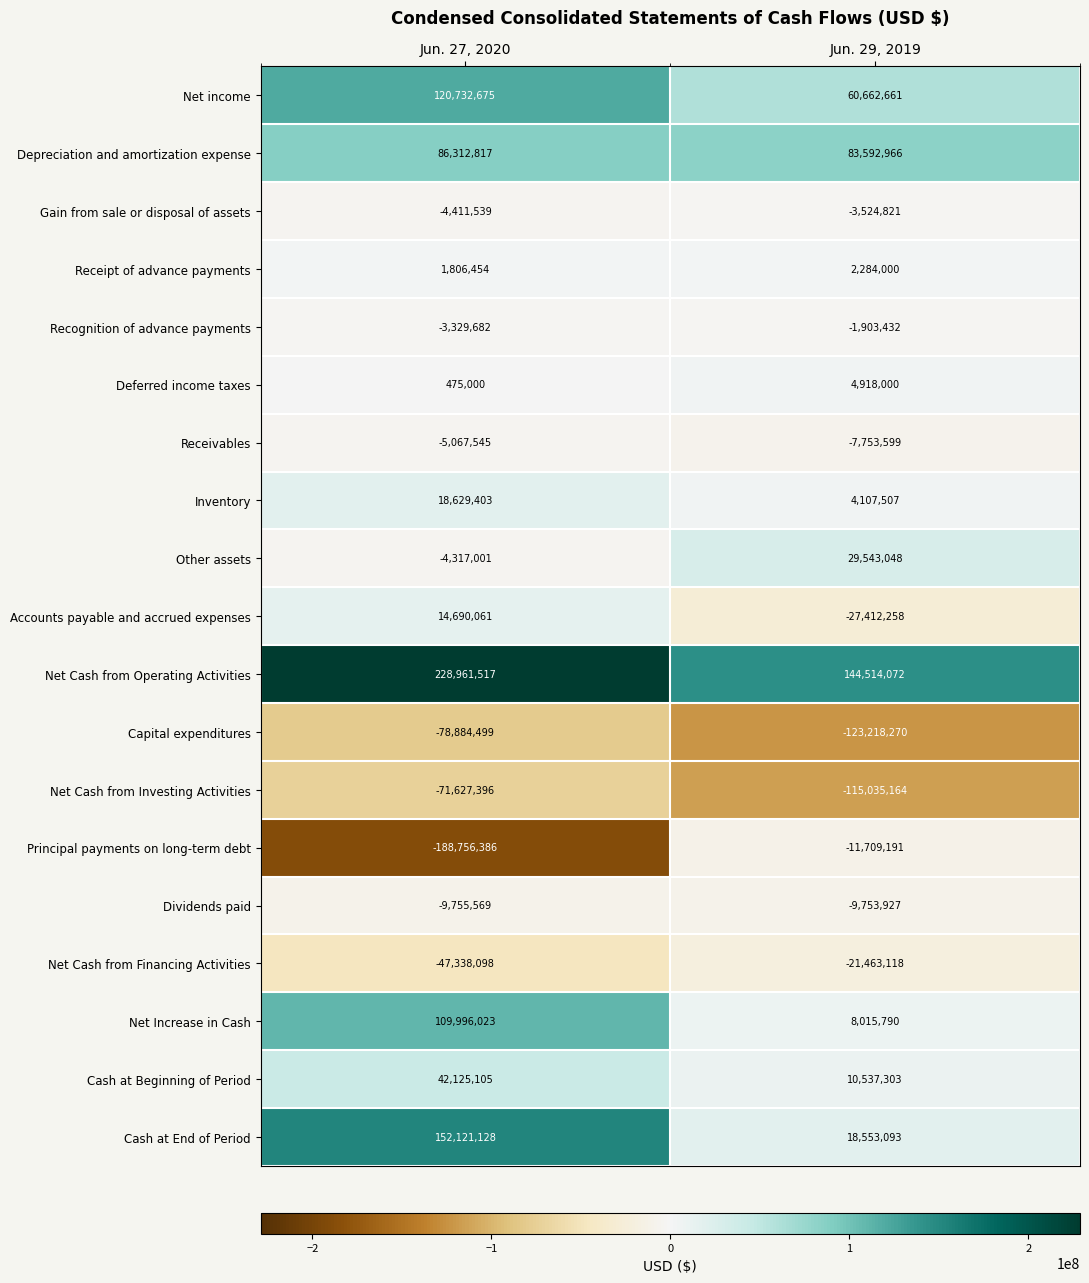

Is the value of Receivables at Jun. 27, 2020 greater than the value of Accounts payable and accrued expenses at Jun. 29, 2019?

Yes